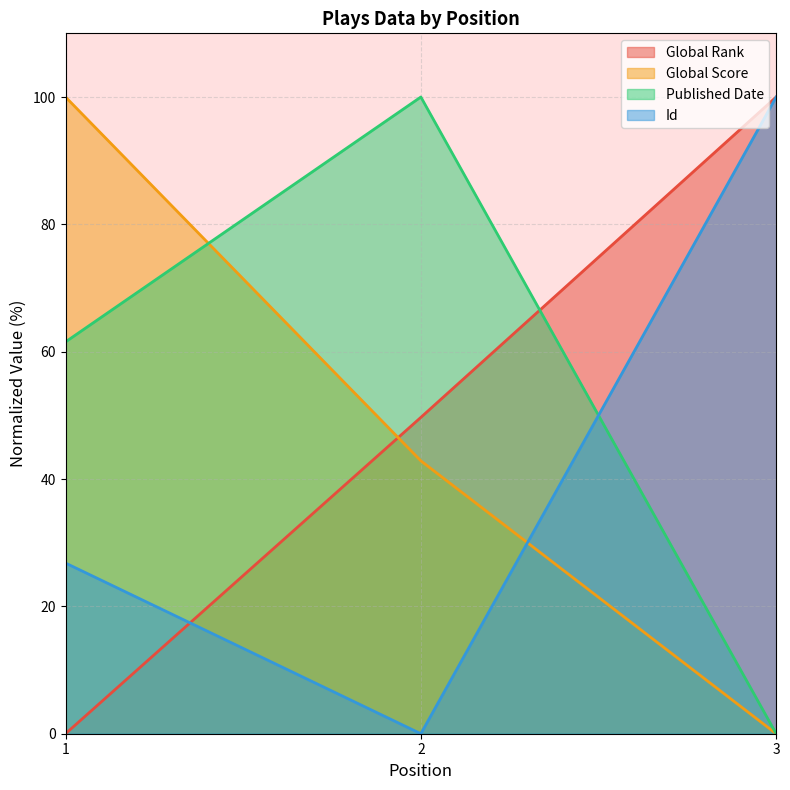

Does the chart display data point markers on the line(s)?

No